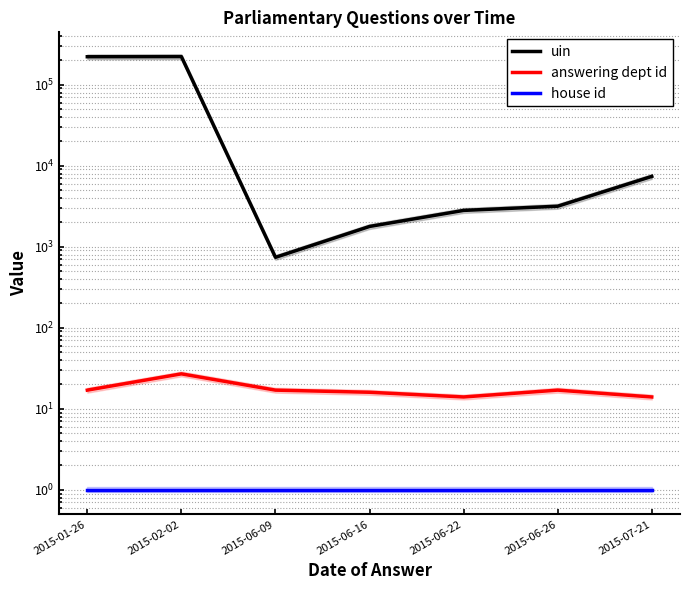

What is the highest value of the uin series?

221943